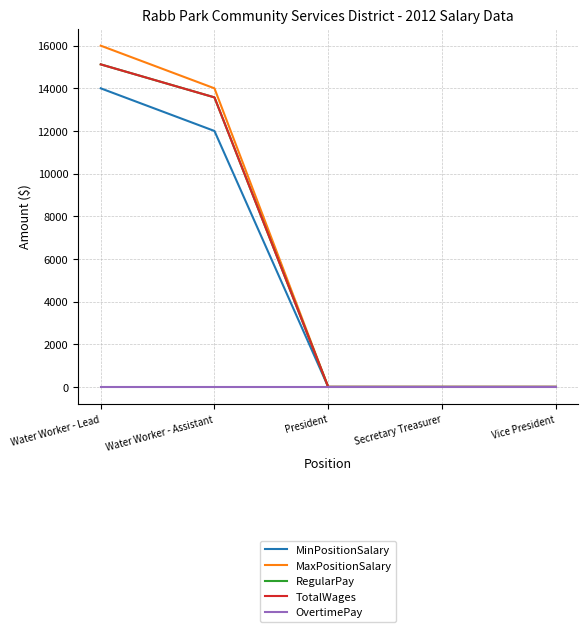

Is the value of TotalWages at Water Worker - Assistant greater than the value of MaxPositionSalary at Secretary Treasurer?

Yes